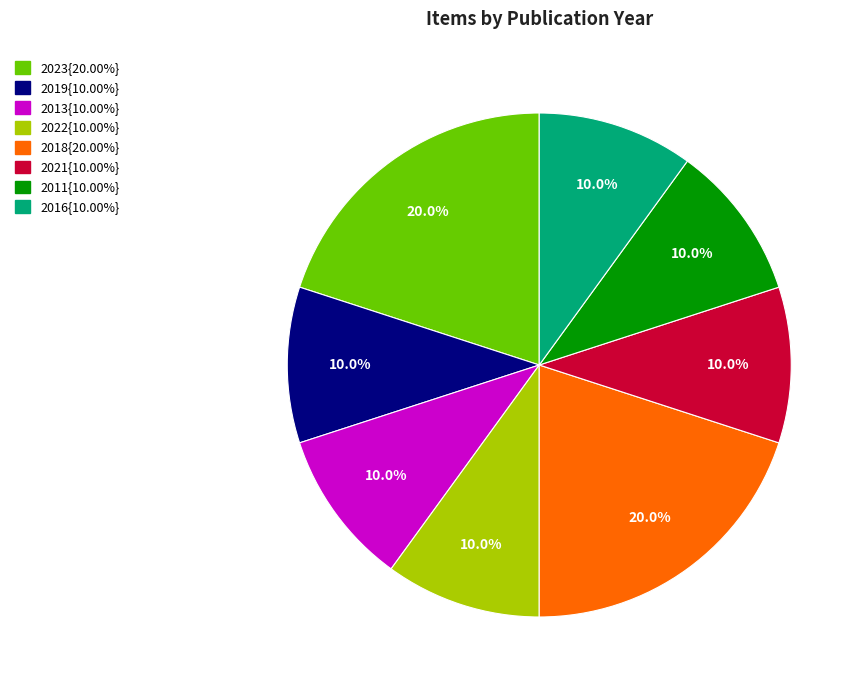

Is there a majority slice in this chart?

No